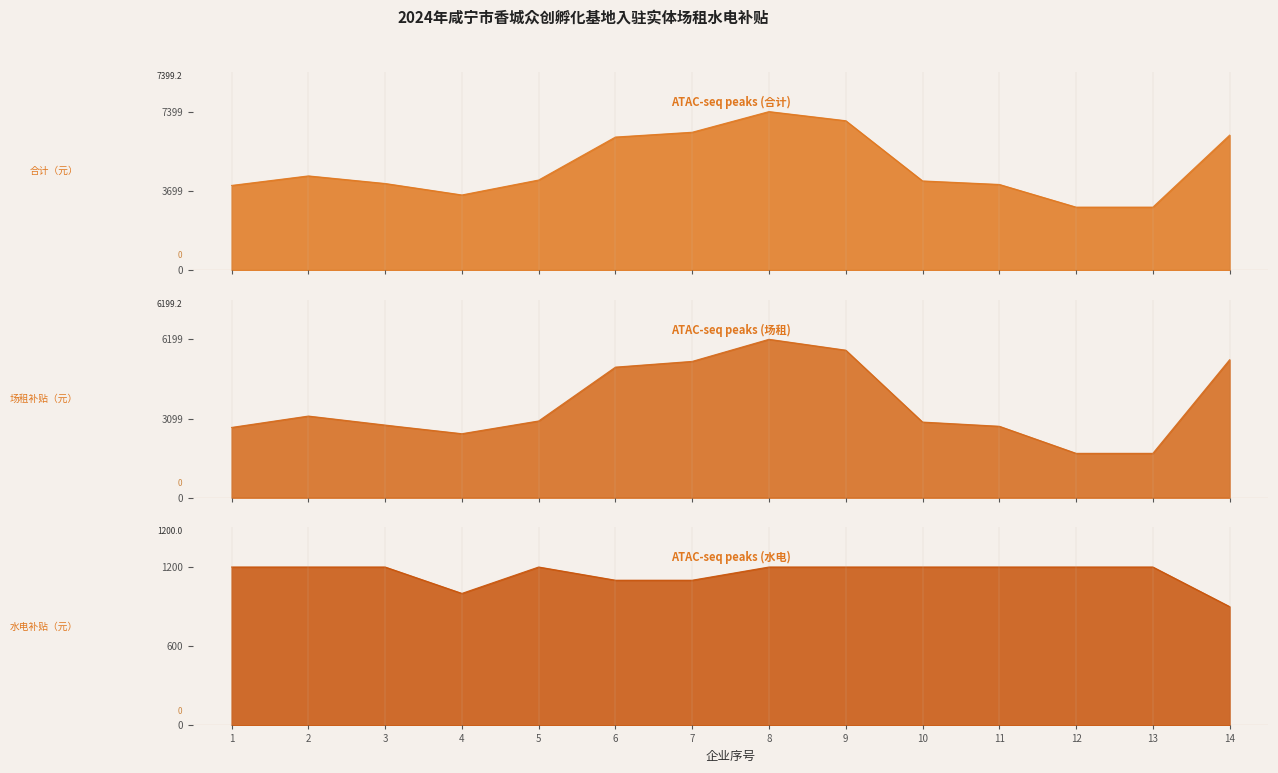

What is the total value across all series at 9?

13946.4